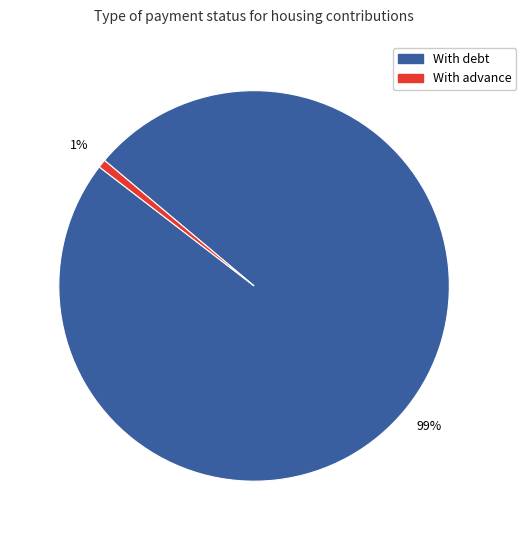

Is there any slice that represents more than half of the pie?

Yes